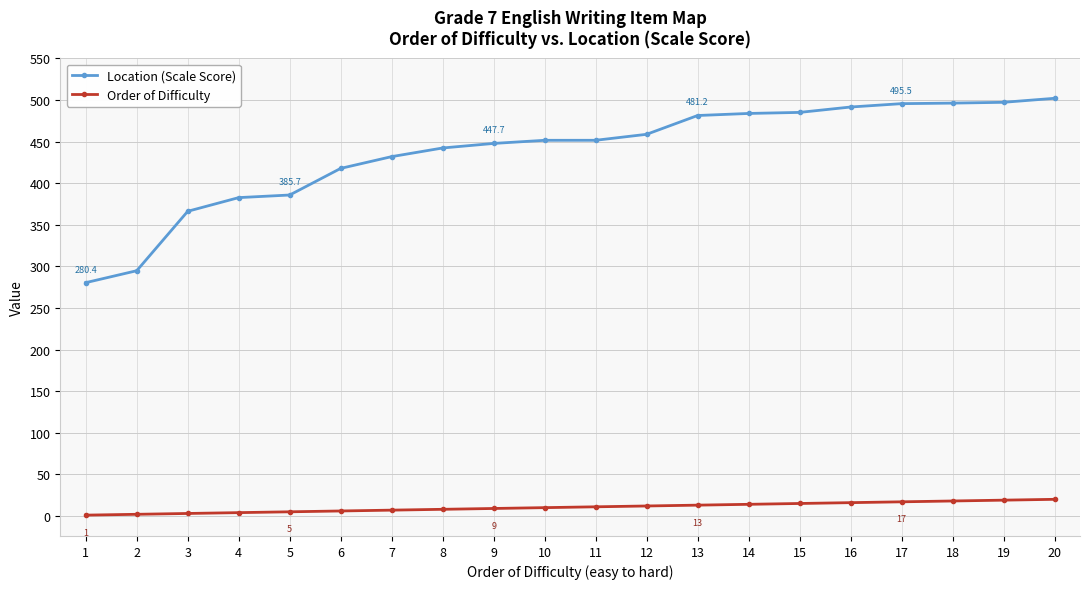

Which series changed the most between 2 and 11?

Location (Scale Score)